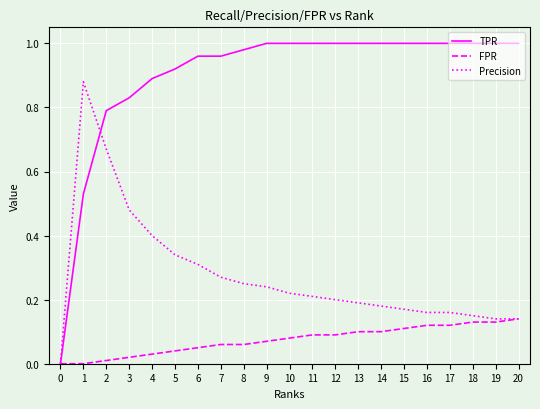

The FPR series shows 0.1 at 9. True or false?

True